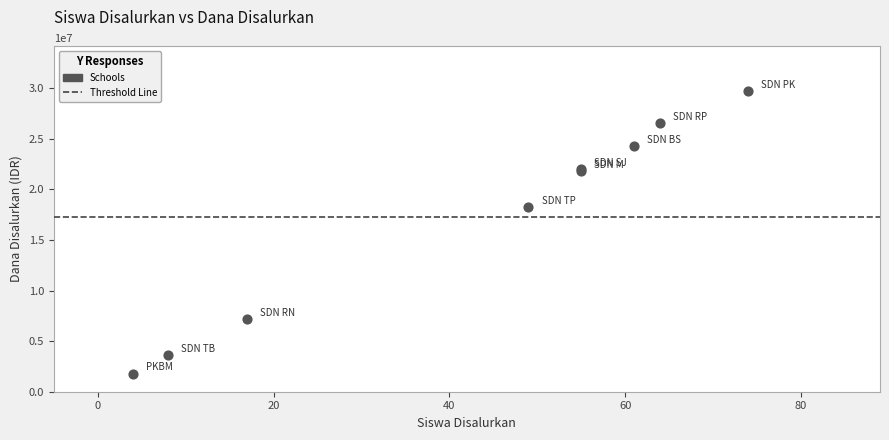

What Y value in the scatter plot is closest to 15750000?

18225000